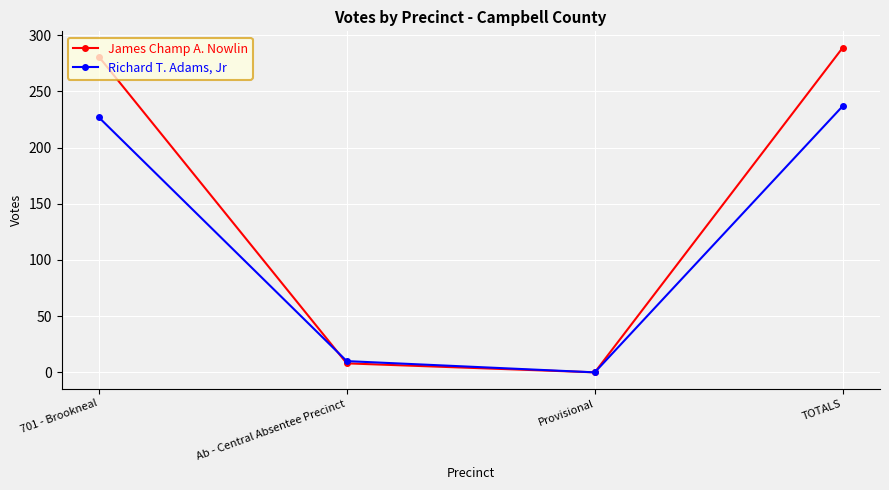

Where is Richard T. Adams, Jr nearest to the value 118?

Ab - Central Absentee Precinct